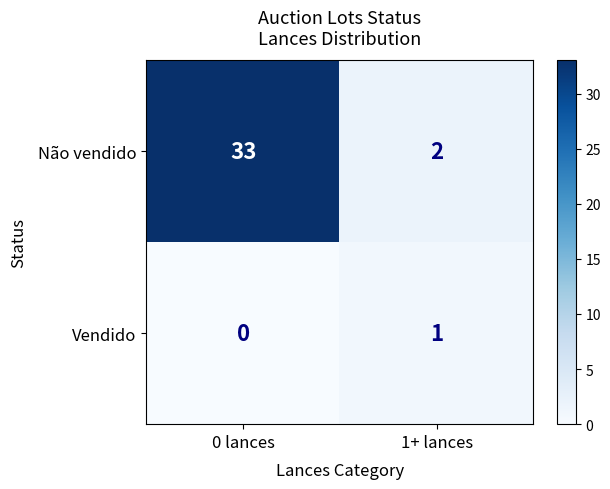

What is the greatest value displayed?

33